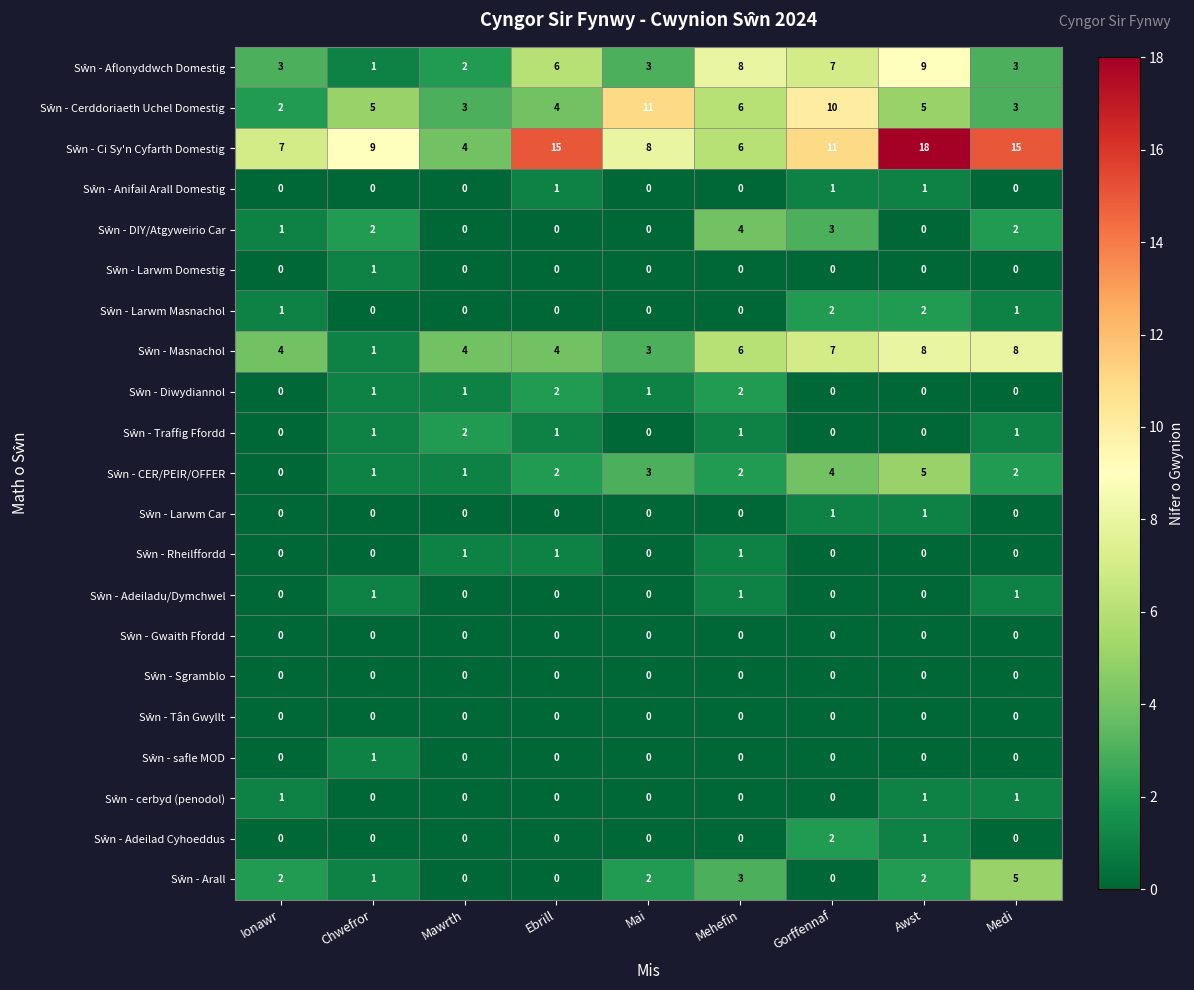

What is the greatest value displayed?

18